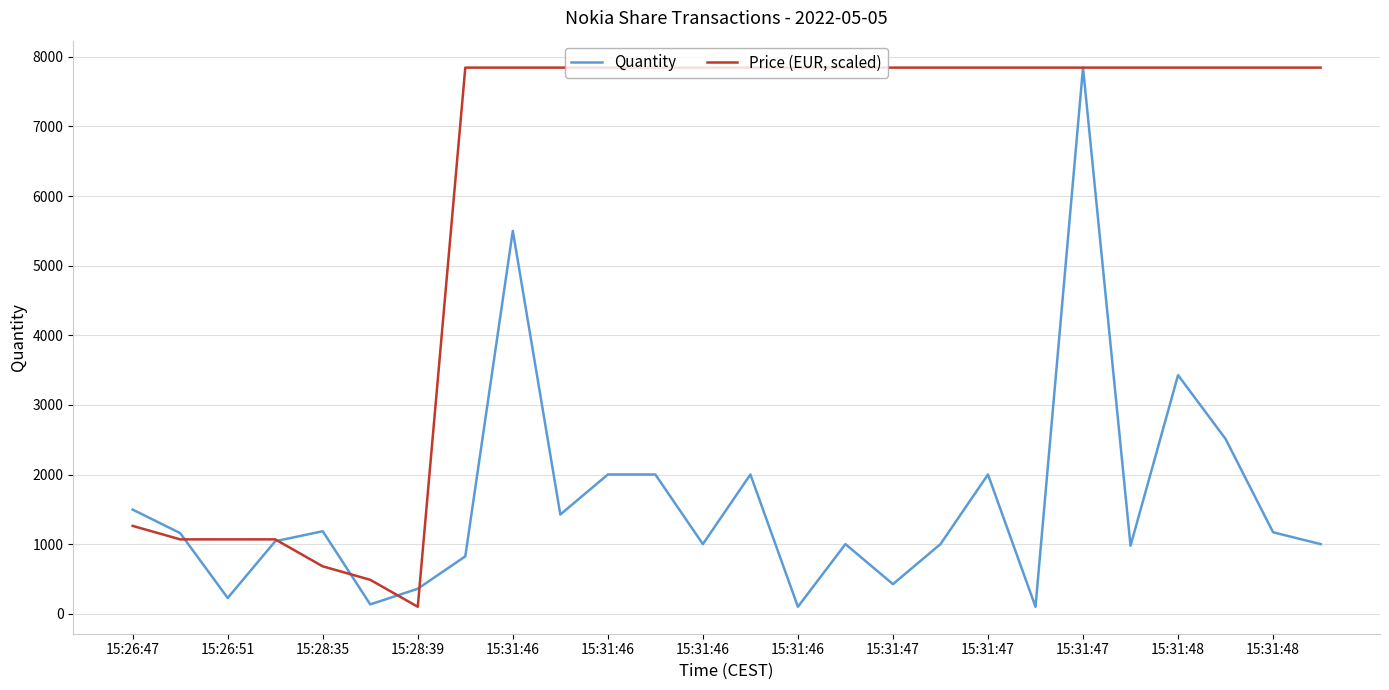

Which series has the largest total across all categories?

Price (EUR, scaled)